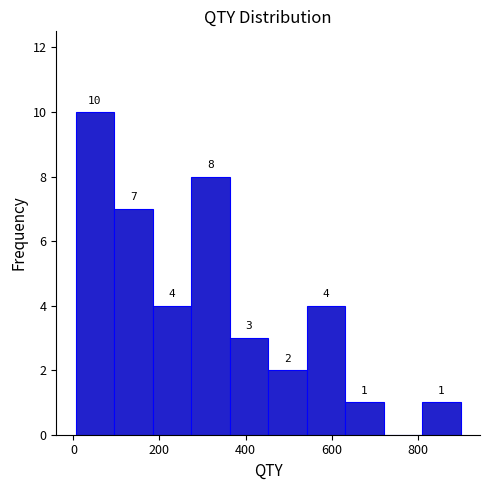

Which range on the x-axis has the tallest bar?

0 to 100